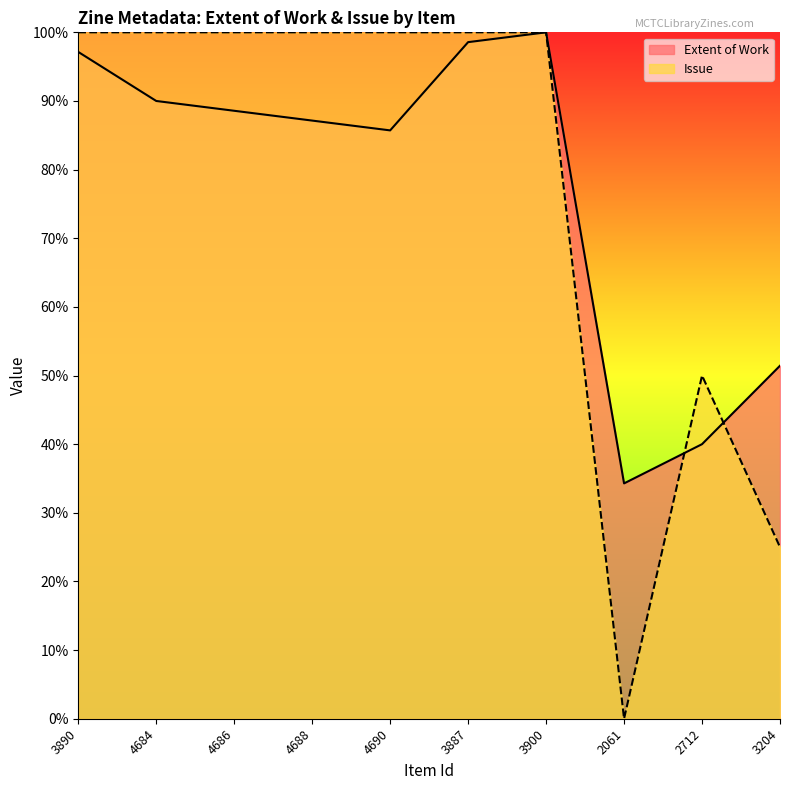

Which has a higher value, 3890 or 2712?

3890